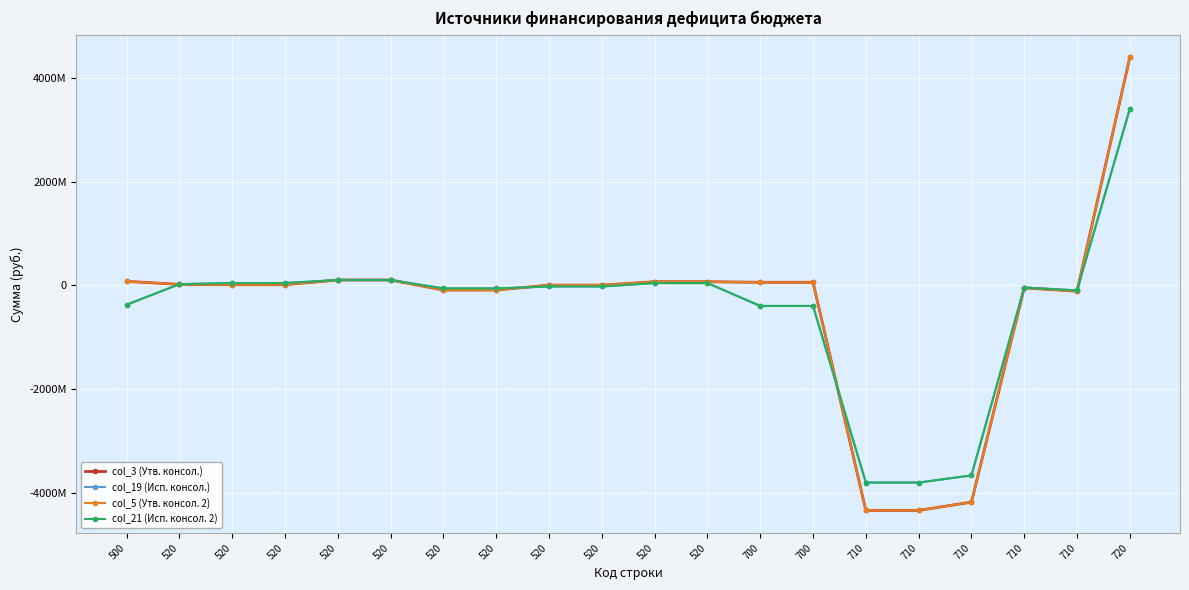

Which category has the lowest value across all series?

710